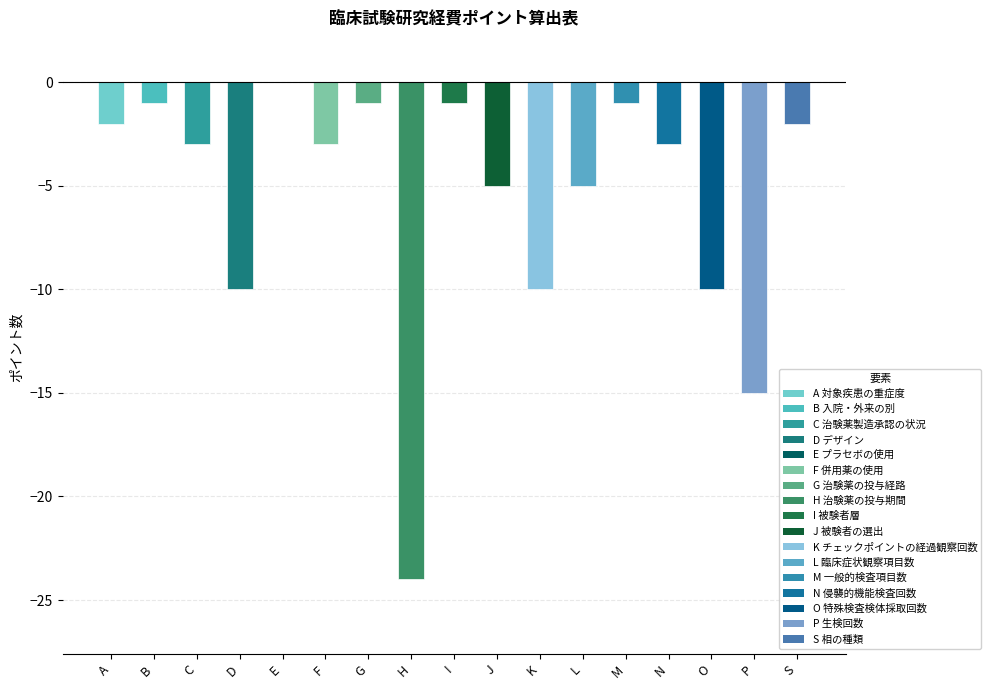

Are the bars horizontal?

No